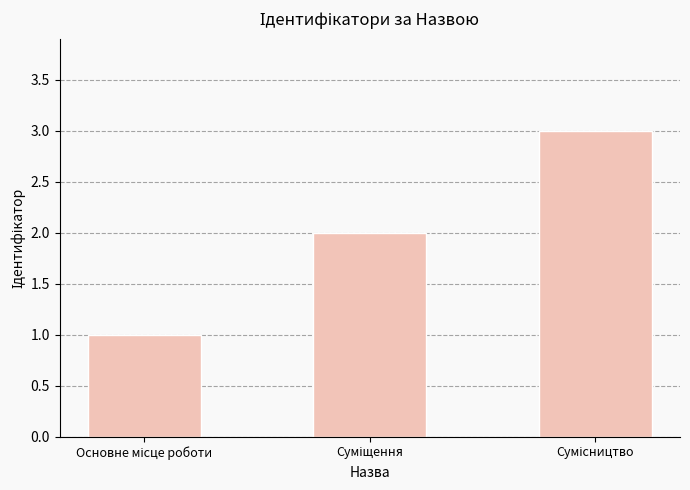

What is the difference between the maximum and minimum values?

2